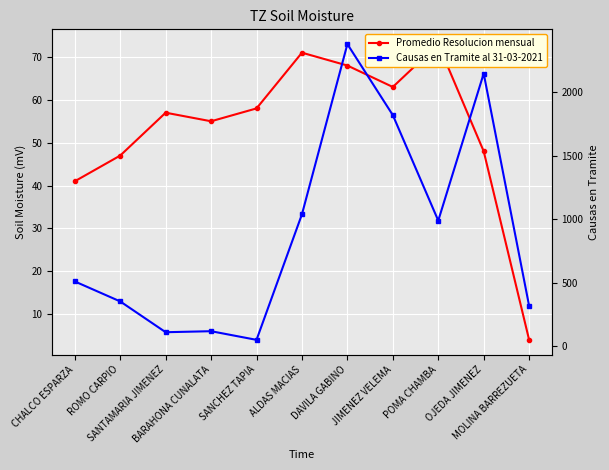

What is the smallest value displayed?

4